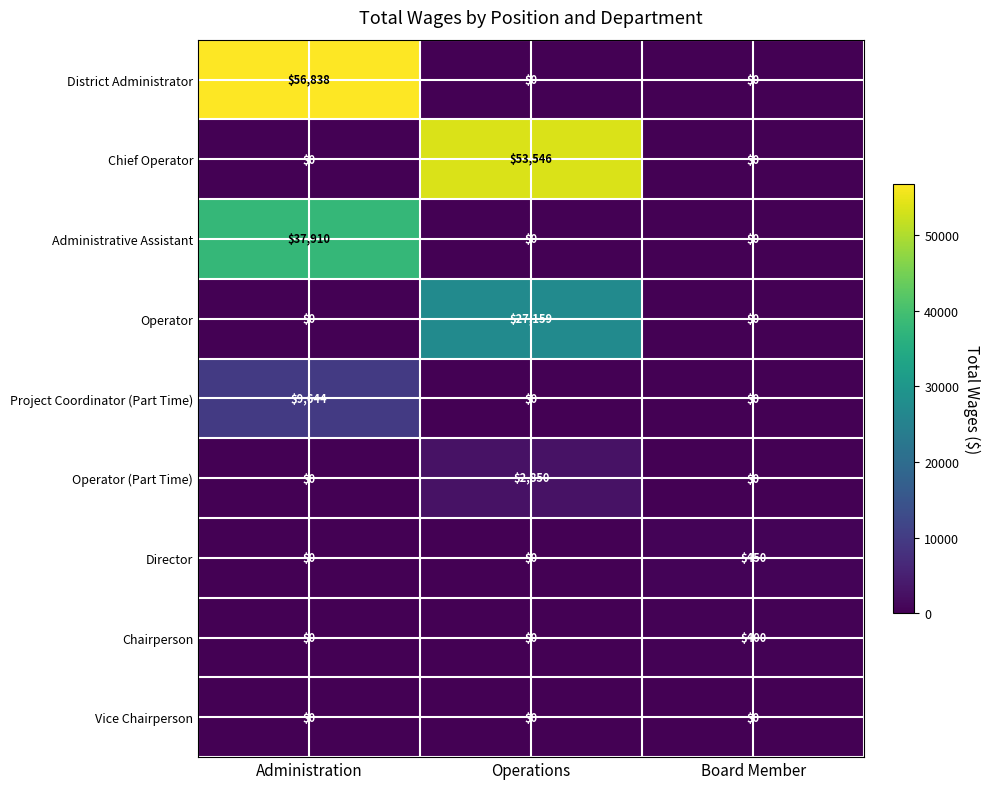

Reading left to right, what are all the values shown in this chart?

District Administrator: Administration=56838	Operations=0	Board Member=0
Chief Operator: Administration=0	Operations=53546	Board Member=0
Administrative Assistant: Administration=37910	Operations=0	Board Member=0
Operator: Administration=0	Operations=27159	Board Member=0
Project Coordinator (Part Time): Administration=9644	Operations=0	Board Member=0
Operator (Part Time): Administration=0	Operations=2850	Board Member=0
Director: Administration=0	Operations=0	Board Member=450
Chairperson: Administration=0	Operations=0	Board Member=400
Vice Chairperson: Administration=0	Operations=0	Board Member=0